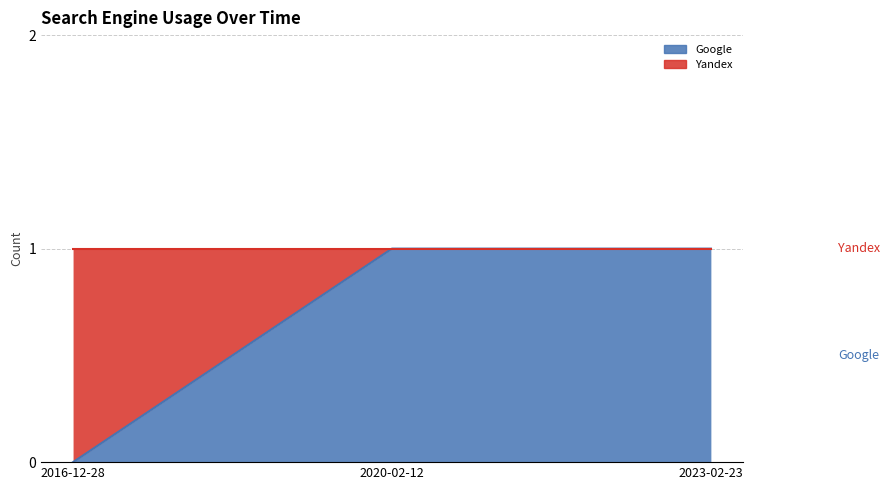

Reading left to right, list all the values displayed in this chart.

0	1	1